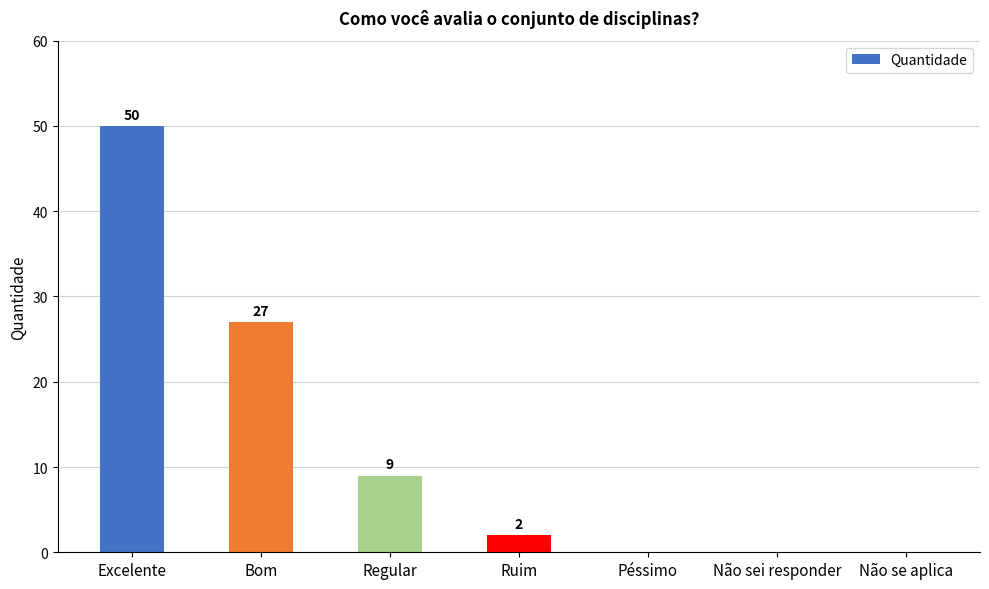

The chart shows a value of -22 at Não sei responder. True or false?

False